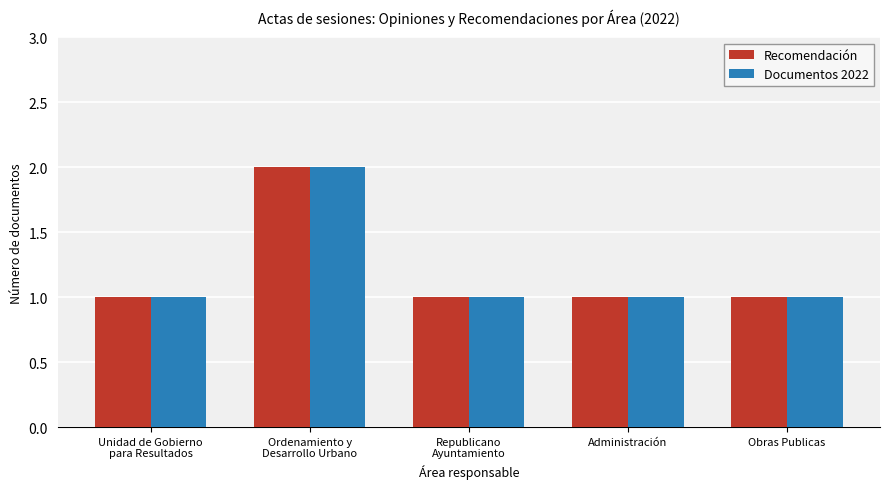

What is the sum of all Documentos 2022 values?

6